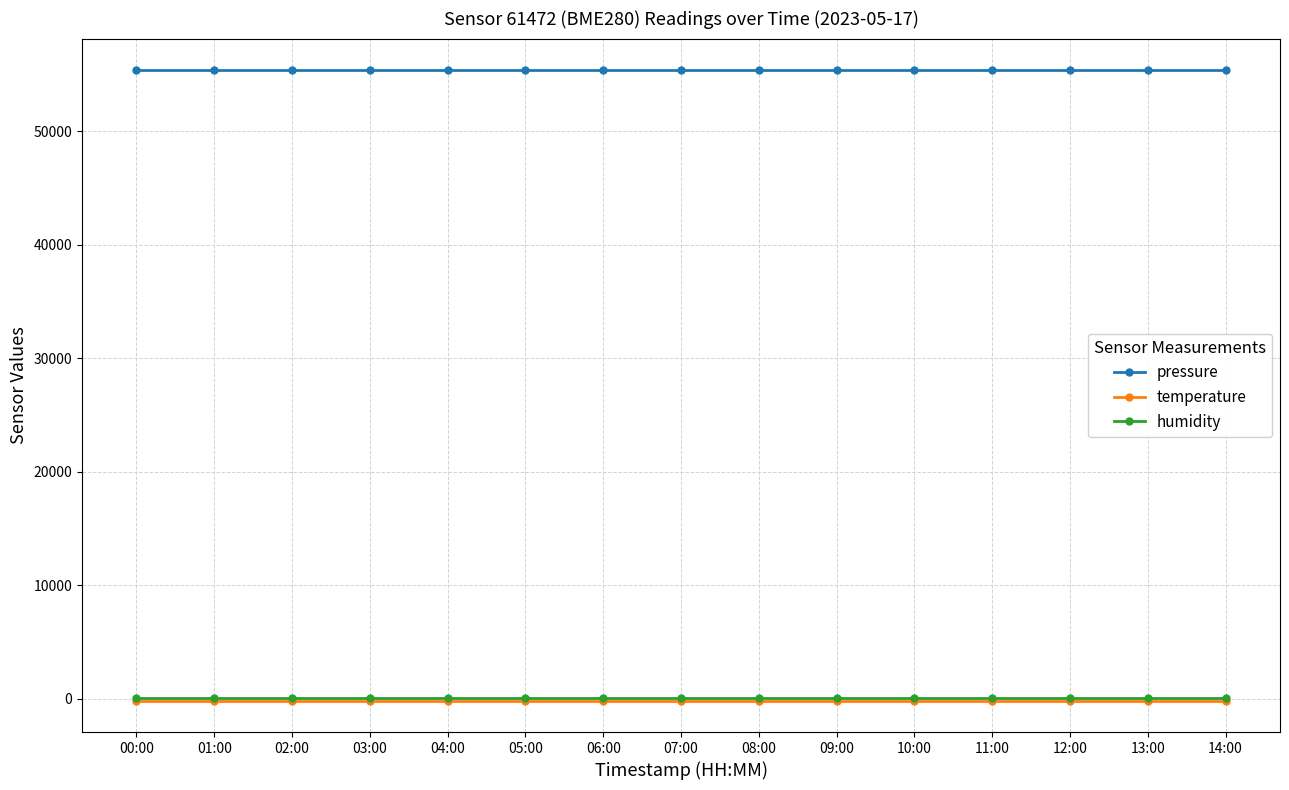

What is the difference between the highest and lowest values at 02:00?

55524.3